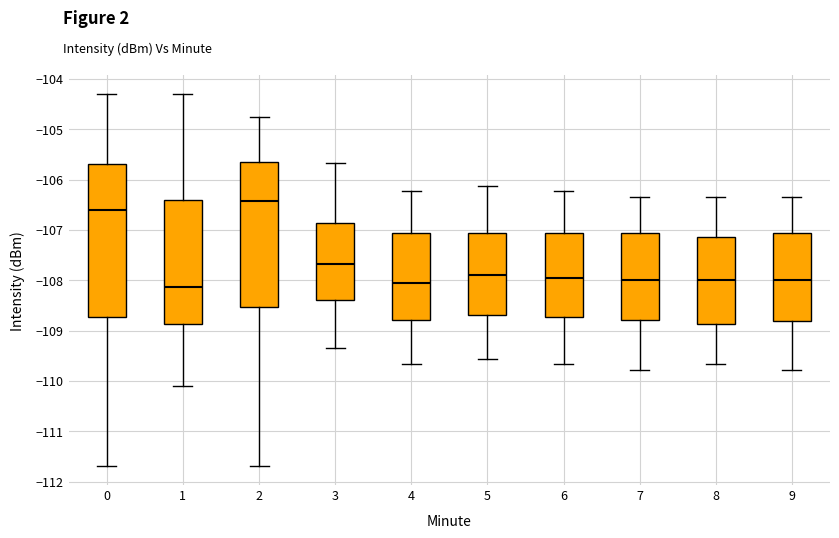

Reading left to right, transcribe this box plot: for each box, give where its median line is, the range the box spans, and where its two whiskers end, as read against the y-axis. The values are not printed on the chart, so give them approximately, as read against the axis.

0: median -106.6, box -108.7 to -105.7, whiskers -111.7 to -104.3
1: median -108.1, box -108.9 to -106.4, whiskers -110.1 to -104.3
2: median -106.4, box -108.5 to -105.7, whiskers -111.7 to -104.8
3: median -107.7, box -108.4 to -106.9, whiskers -109.3 to -105.7
4: median -108.1, box -108.8 to -107.1, whiskers -109.7 to -106.2
5: median -107.9, box -108.7 to -107.1, whiskers -109.6 to -106.1
6: median -107.9, box -108.7 to -107.1, whiskers -109.7 to -106.2
7: median -108.0, box -108.8 to -107.1, whiskers -109.8 to -106.3
8: median -108.0, box -108.9 to -107.1, whiskers -109.7 to -106.3
9: median -108.0, box -108.8 to -107.1, whiskers -109.8 to -106.3